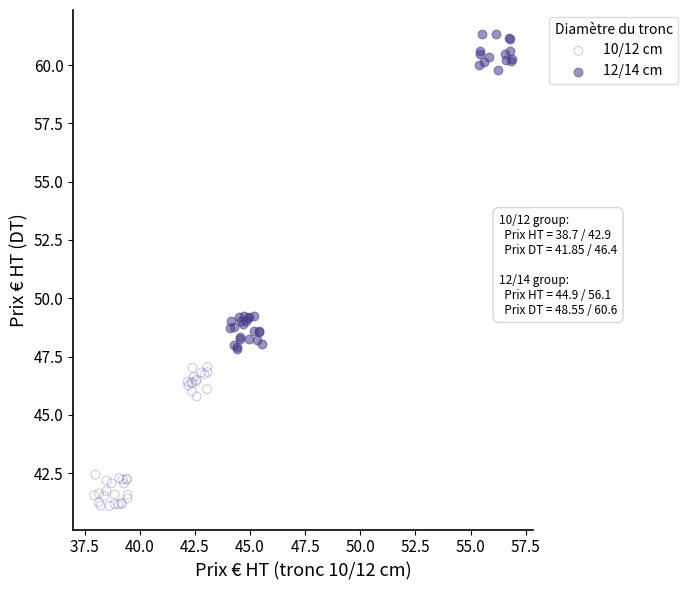

Which series has the widest spread of Y values?

12/14 cm